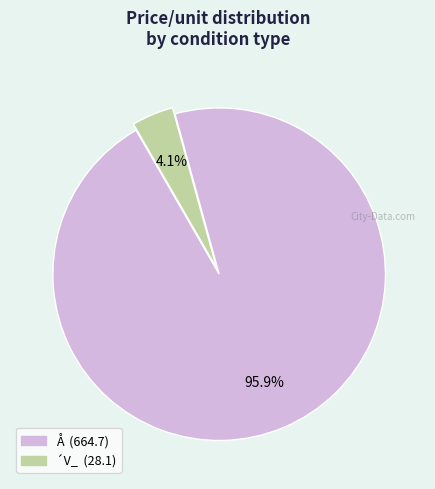

Combined, what portion of the pie is Å and ´V_?

100.0%